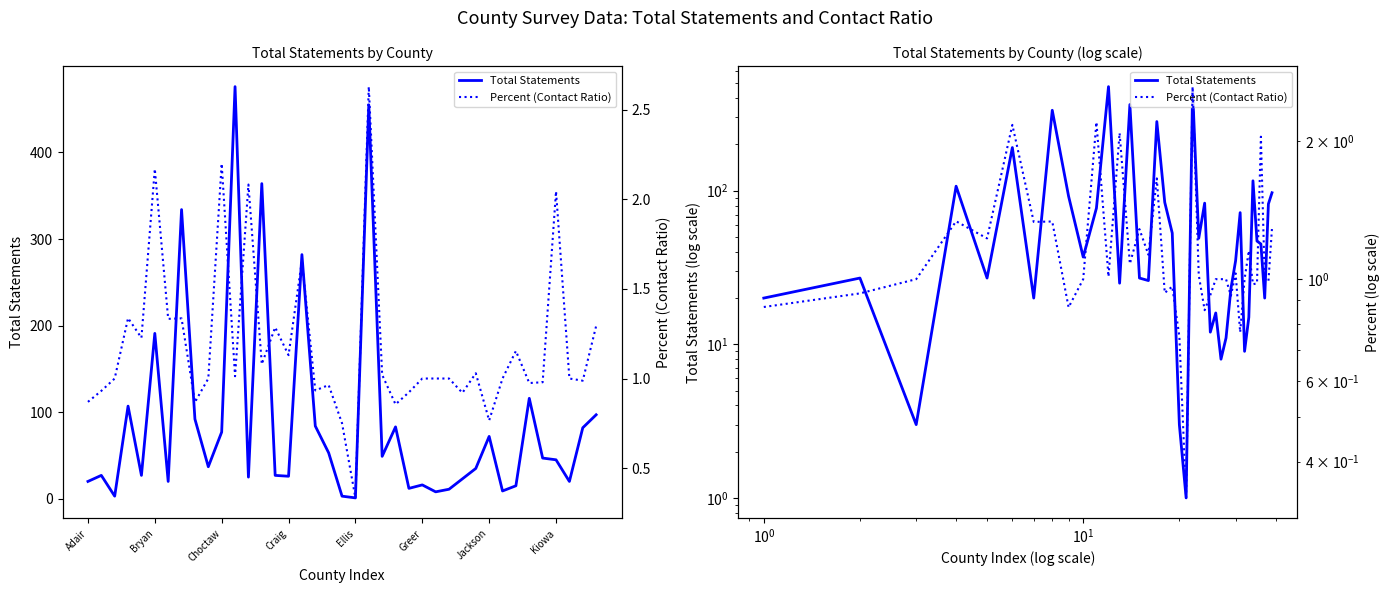

True or false: Percent (Contact Ratio) and Total Statements cross at least once.

False